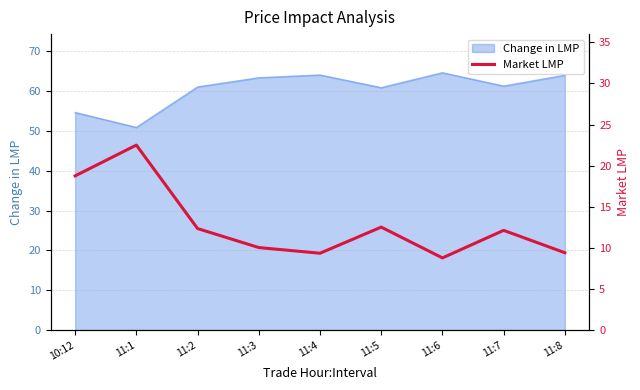

Rank the categories by value from highest to lowest.

11:1, 10:12, 11:5, 11:2, 11:7, 11:3, 11:8, 11:4, 11:6